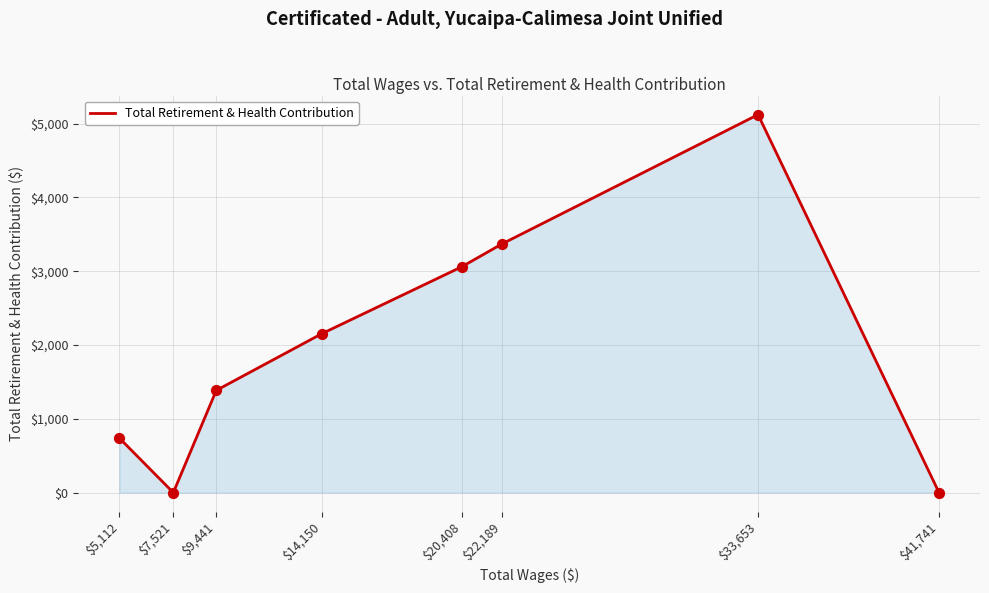

What is the change in value from $14,150 to $22,189?

+1214